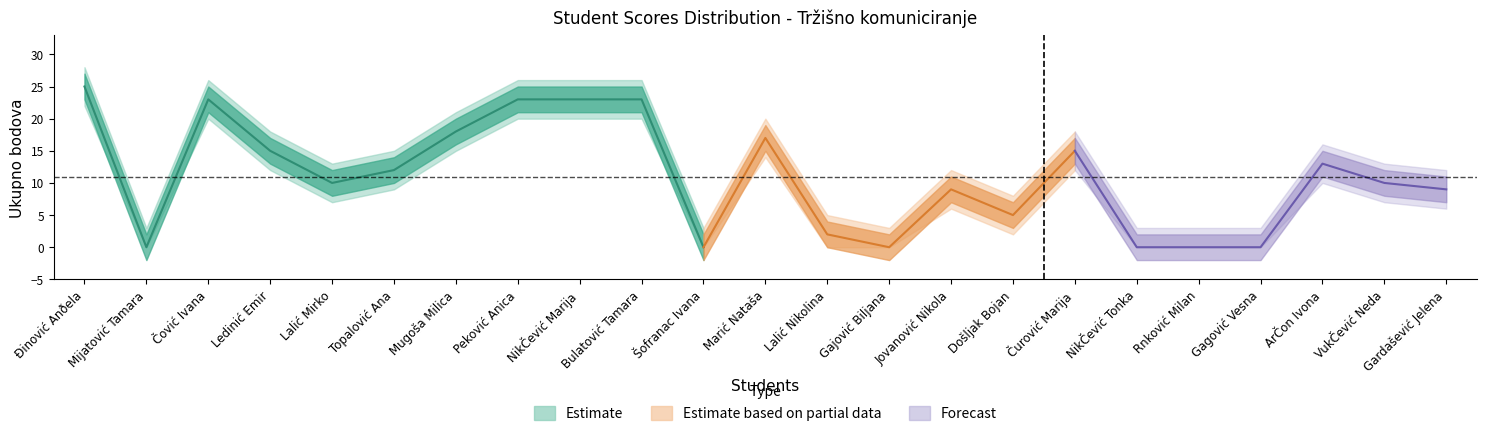

How many positive values are there?

17